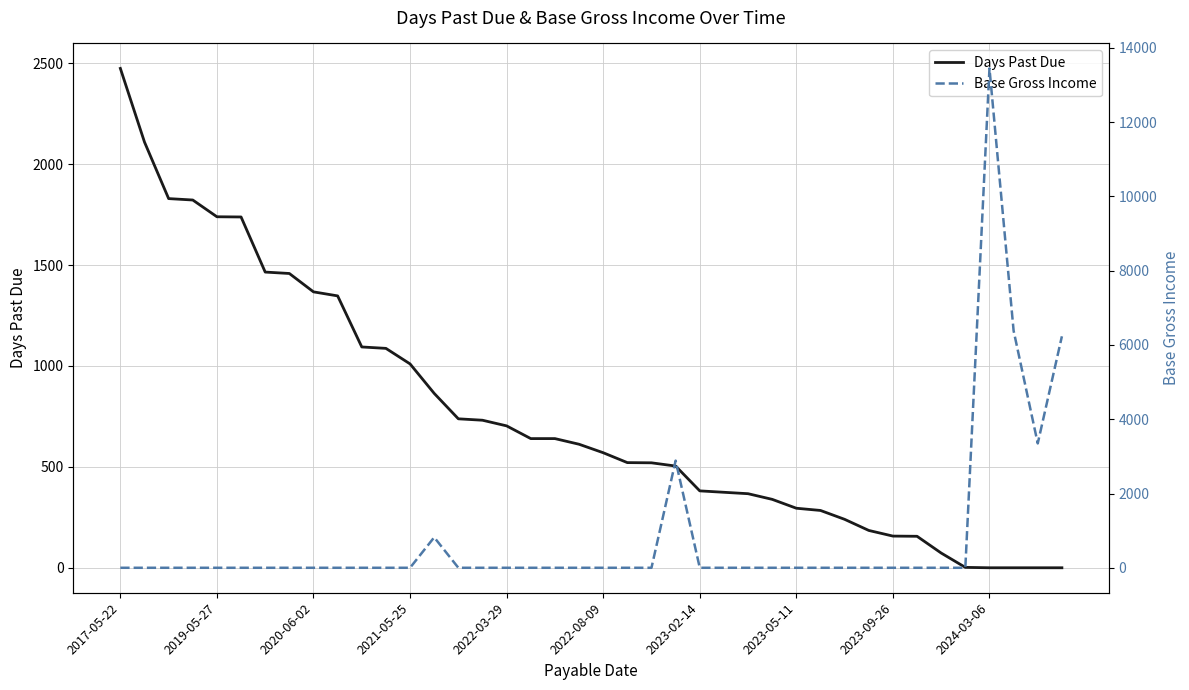

How many data points in Base Gross Income are above 0?

6